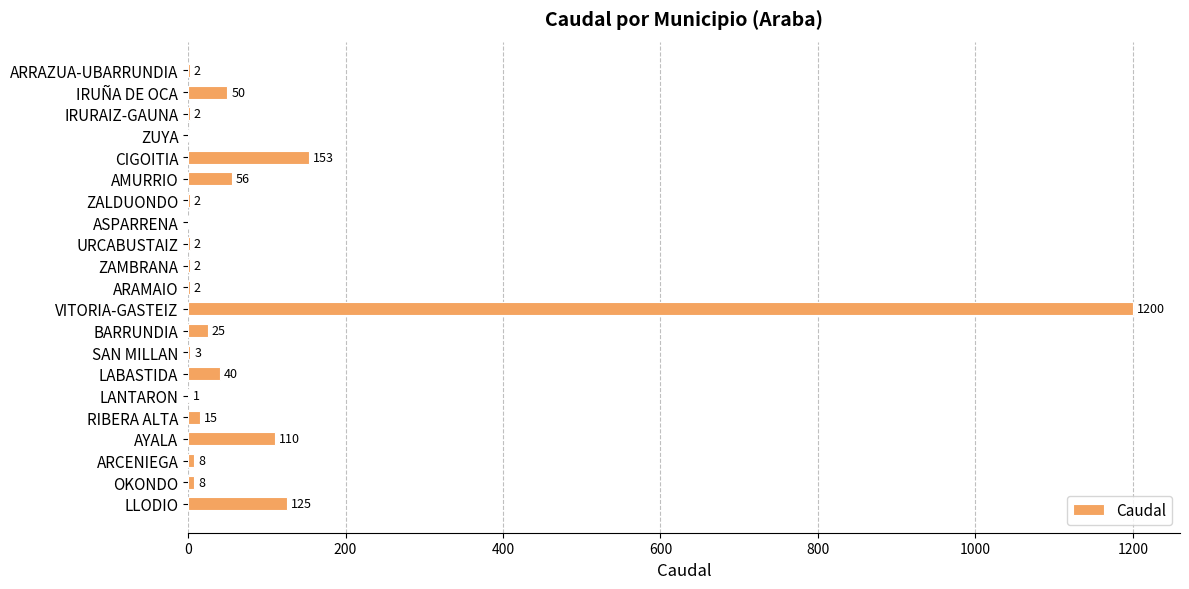

True or false: the data shows 40 at LABASTIDA.

True